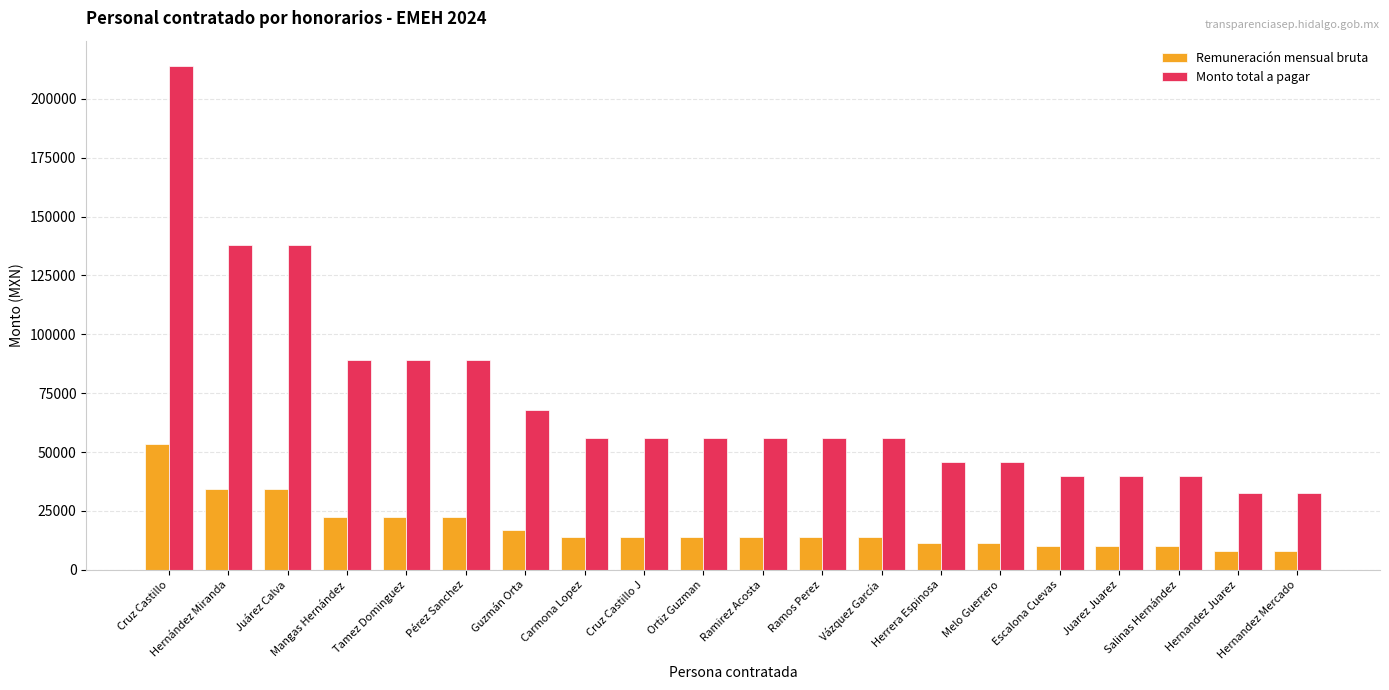

What is the sum of the Monto total a pagar values at Ramirez Acosta and Guzmán Orta?

124000